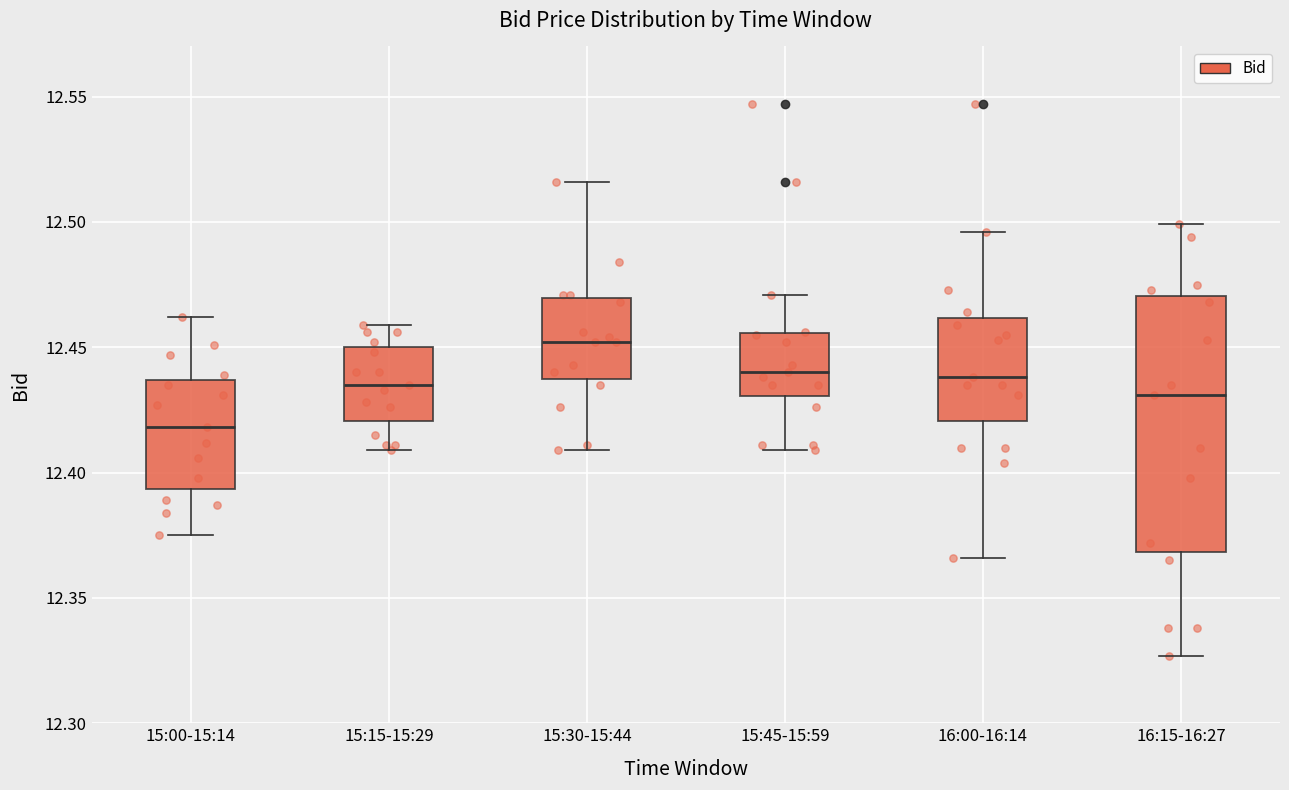

Where is the upper edge of the box for 15:15-15:29 on the y-axis? The values are not printed on the chart, so give them approximately, as read against the axis.

12.450